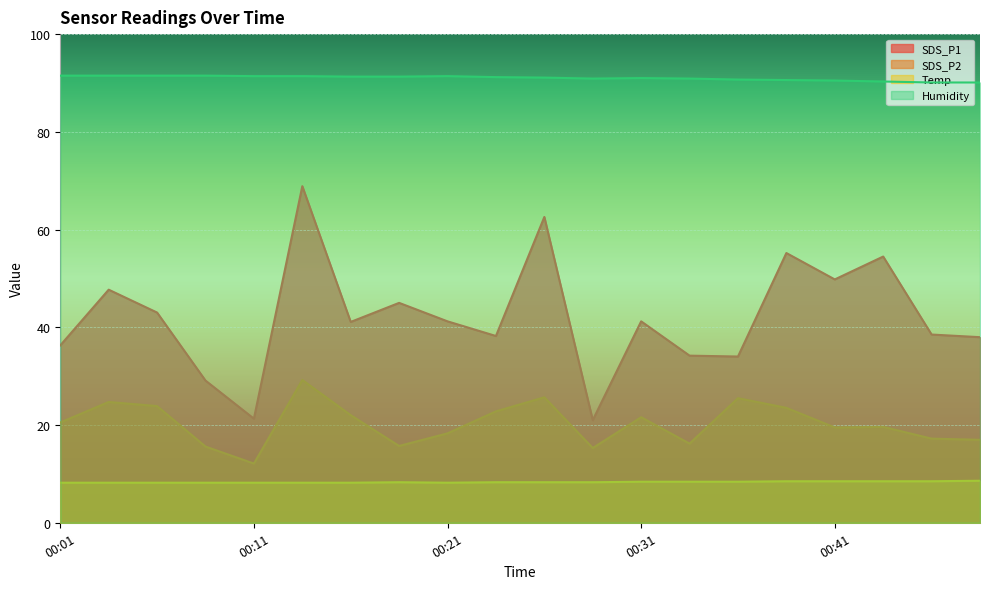

At which label does Humidity first exceed 91?

00:01